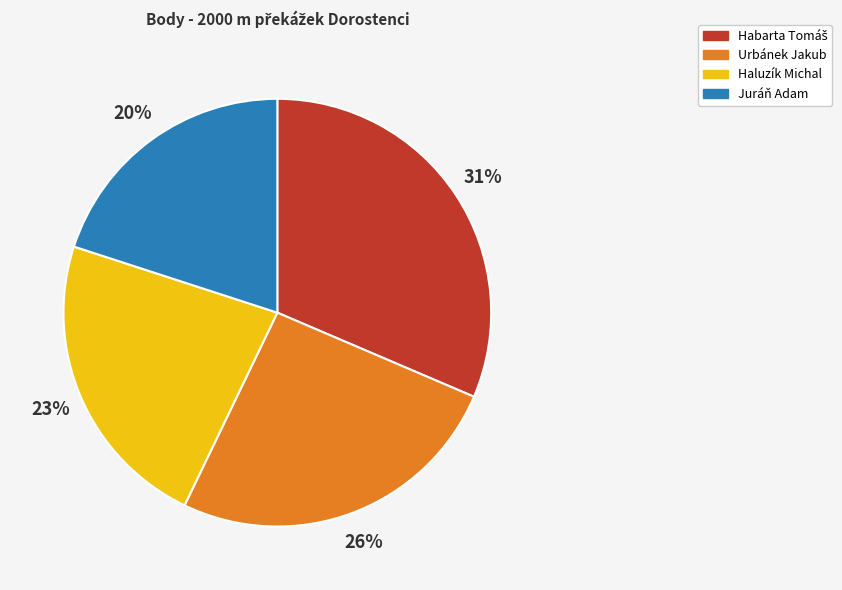

Approximately how many times larger is the value at Urbánek Jakub compared to Juráň Adam?

1.3